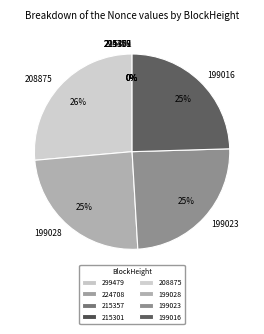

What is the change in value from 224708 to 199023?

+85695